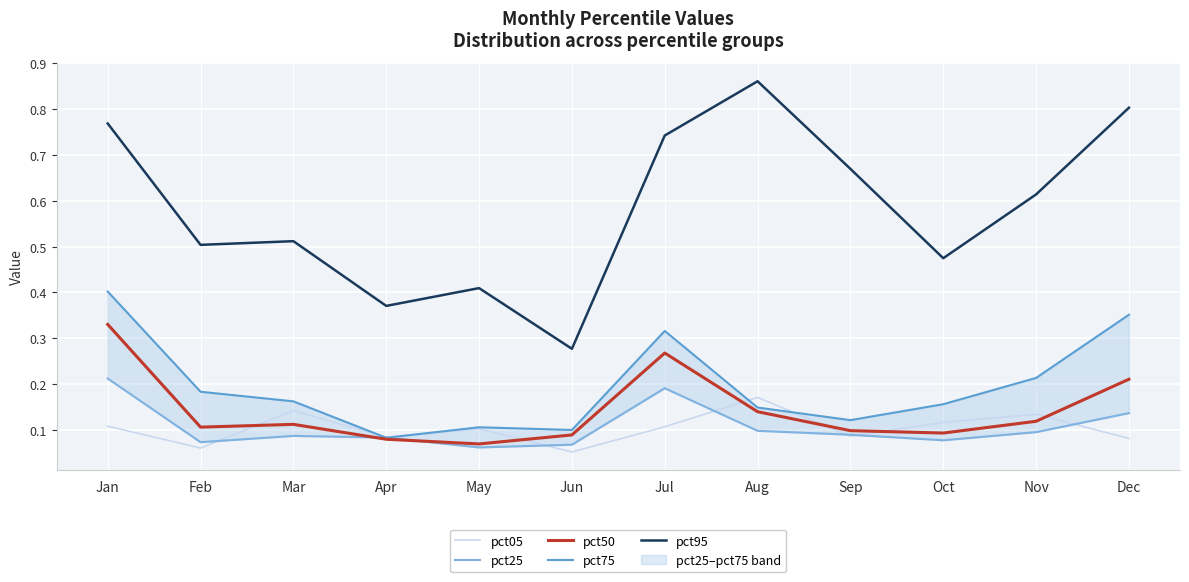

What is the minimum value shown in the chart?

0.1